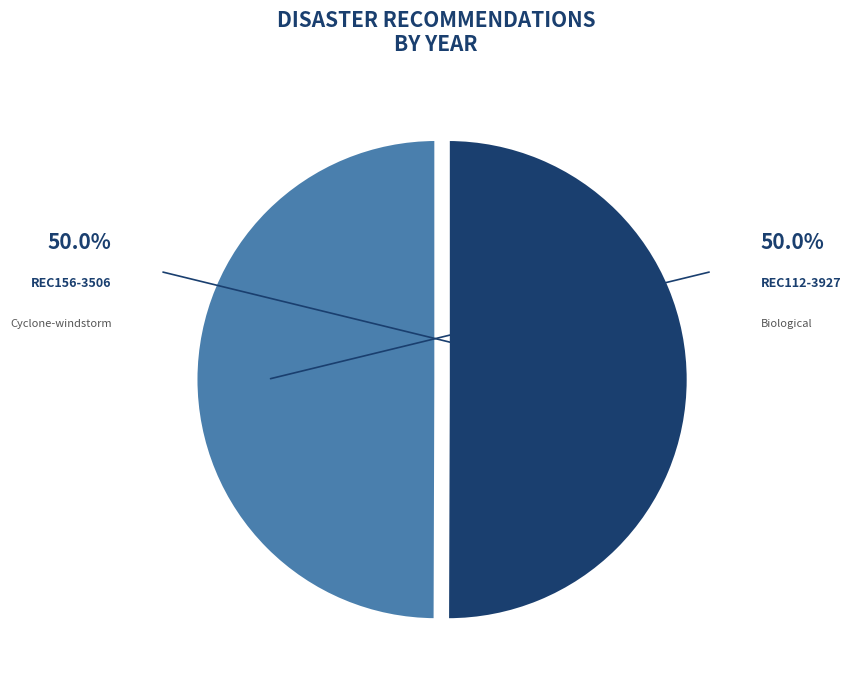

Does REC112-3927 represent more than half of the total?

No